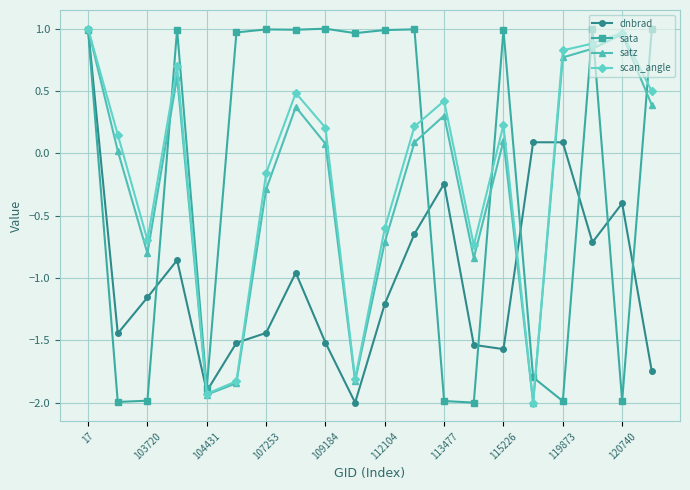

Which series ends up on top after the final intersection of dnbrad and sata?

sata